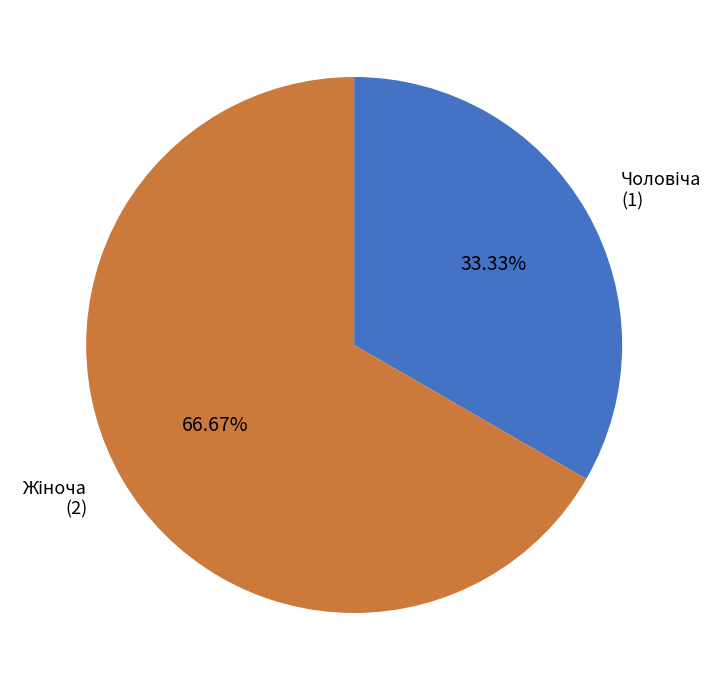

Is there a majority slice in this chart?

Yes